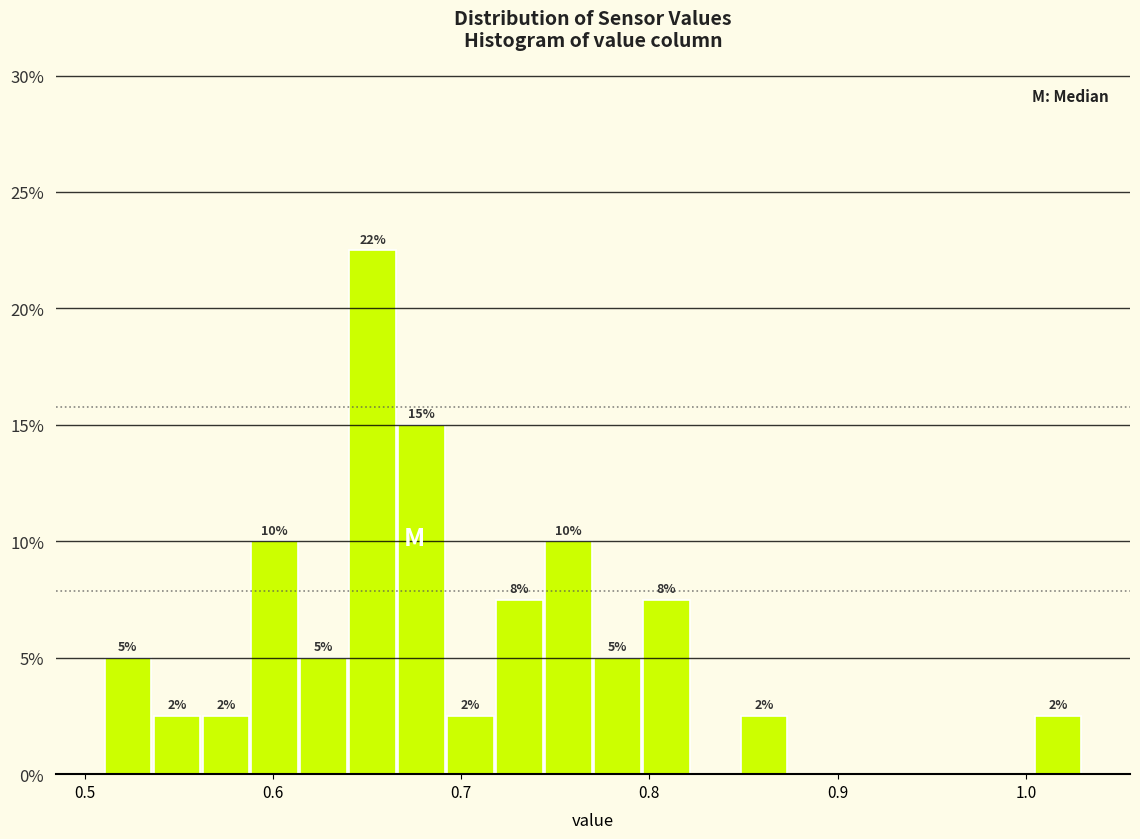

Around what value on the x-axis is the tallest bar? Give the approximate position of its centre, as read against the axis.

0.65